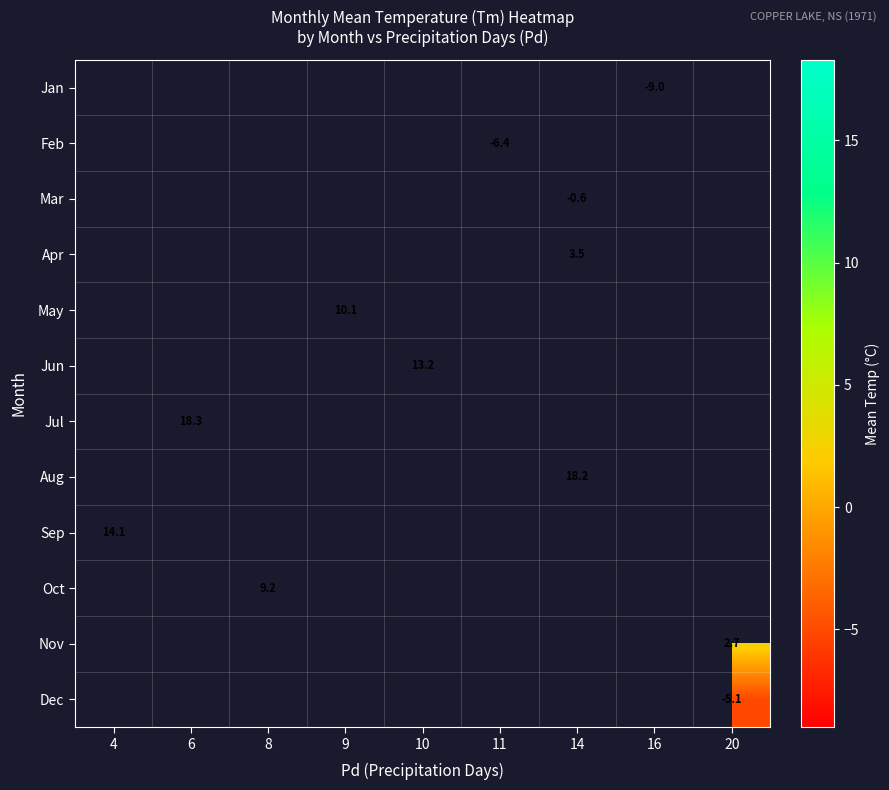

The value of Sep at 4 is 14.1. True or false?

True